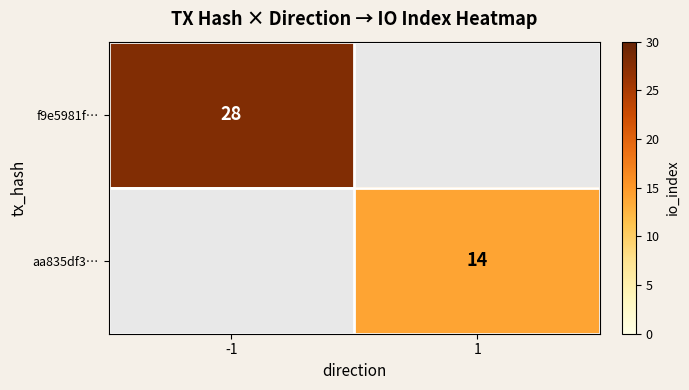

The f9e5981f… series shows 28 at -1. True or false?

True